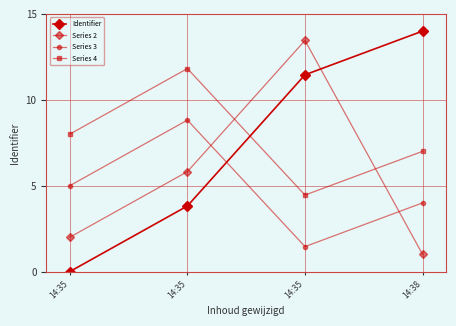

Where do Identifier and Series 4 first cross each other?

14:35 and 14:35